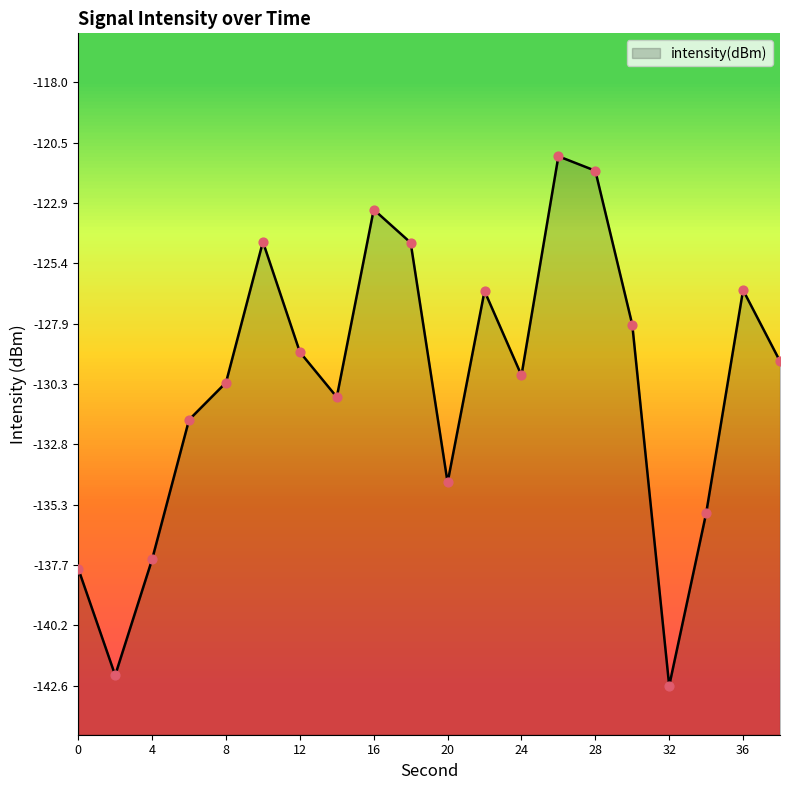

What is the change in value from 2 to 6?

+10.4